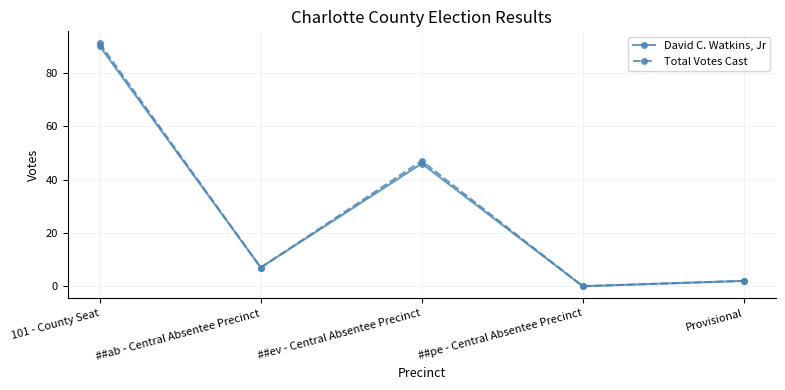

What is the value of the David C. Watkins, Jr point at the 1st from the left?

90